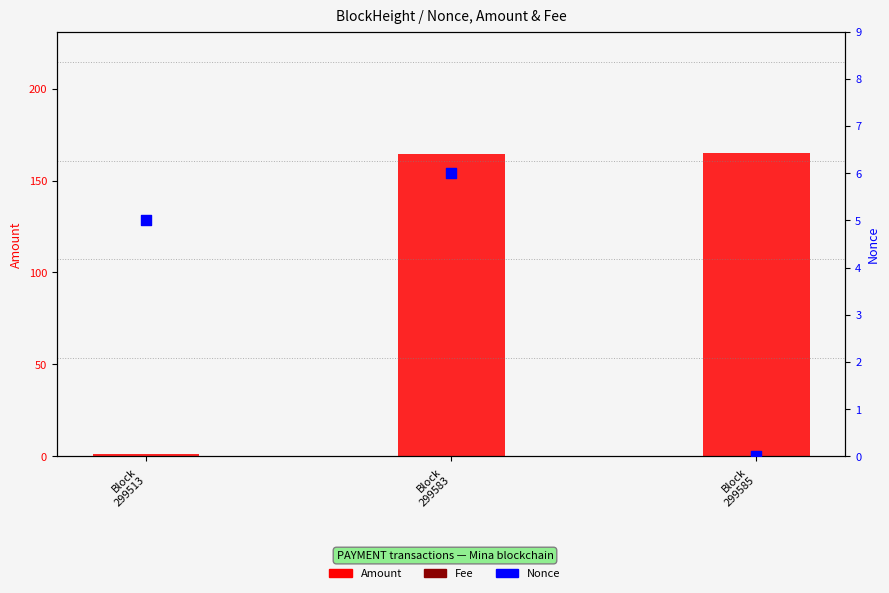

At which category is the sum across all series the highest?

Block
299583